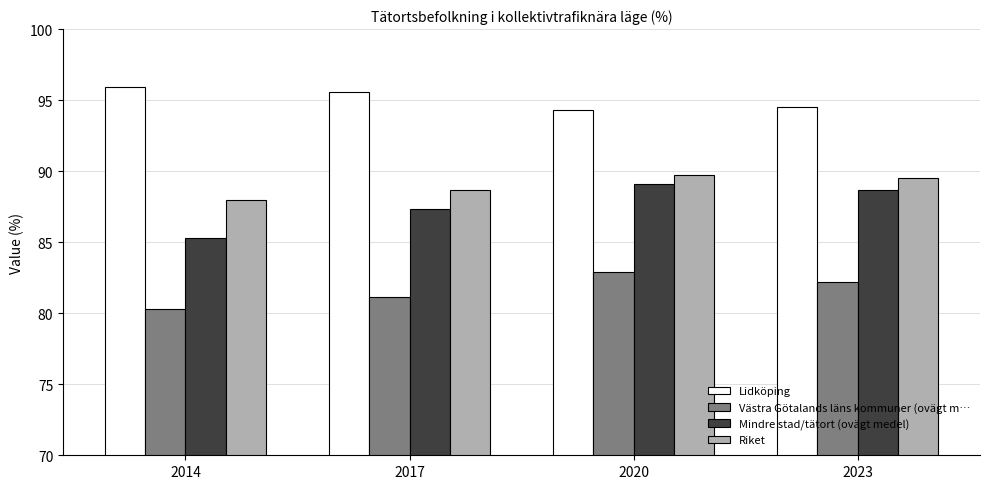

At 2020, list the series in order from smallest to largest.

Västra Götalands läns kommuner (ovägt m…, Mindre stad/tätort (ovägt medel), Riket, Lidköping